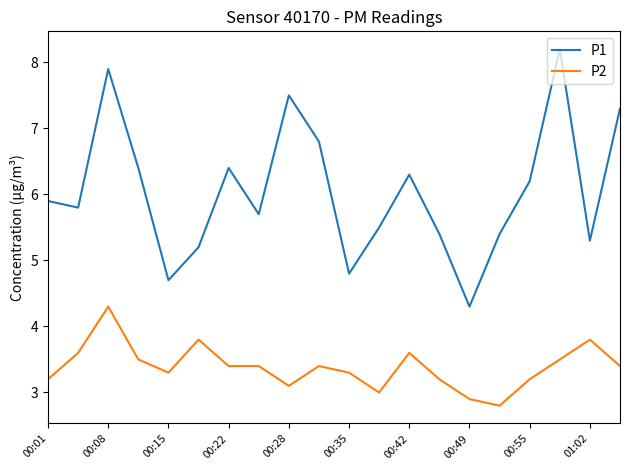

Count the number of data series in this chart.

2